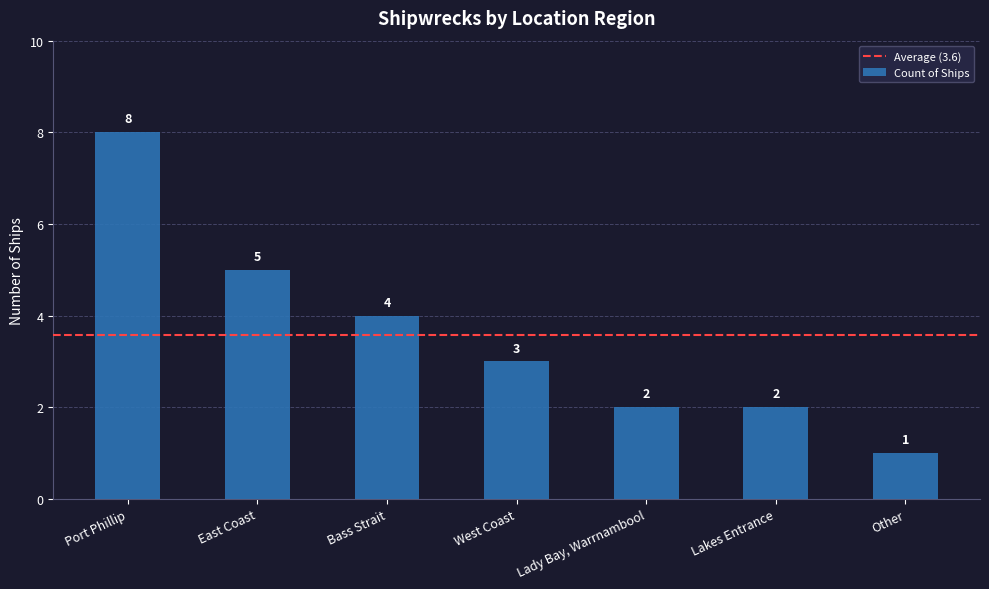

Reading left to right, transcribe all the data shown in this chart.

8	5	4	3	2	2	1